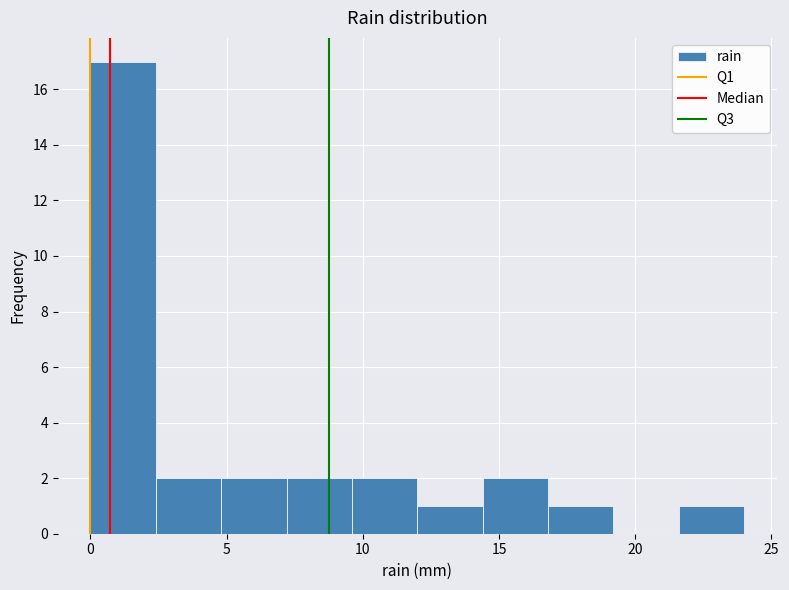

Reading left to right, list every bar in this chart as the range it spans on the x-axis followed by its height. Neither the bar edges nor the heights are printed on the chart, so give them approximately, as read against the axes.

0.0 to 2.4: 17
2.4 to 4.8: 2
4.8 to 7.2: 2
7.2 to 9.6: 2
9.6 to 12.0: 2
12.0 to 14.4: 1
14.4 to 16.8: 2
16.8 to 19.2: 1
19.2 to 21.6: 0
21.6 to 24.0: 1